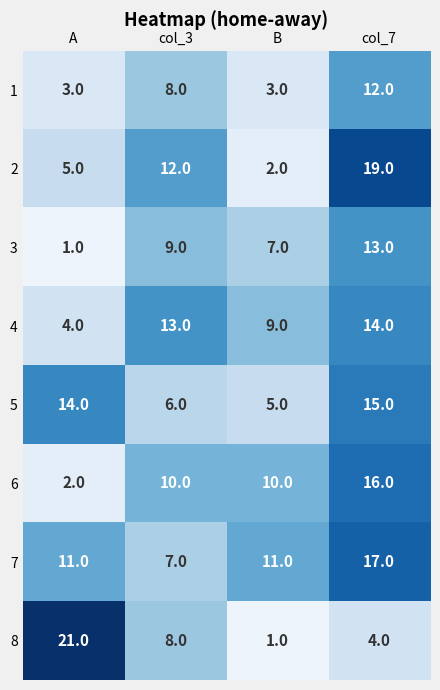

What is the maximum value for 2?

19